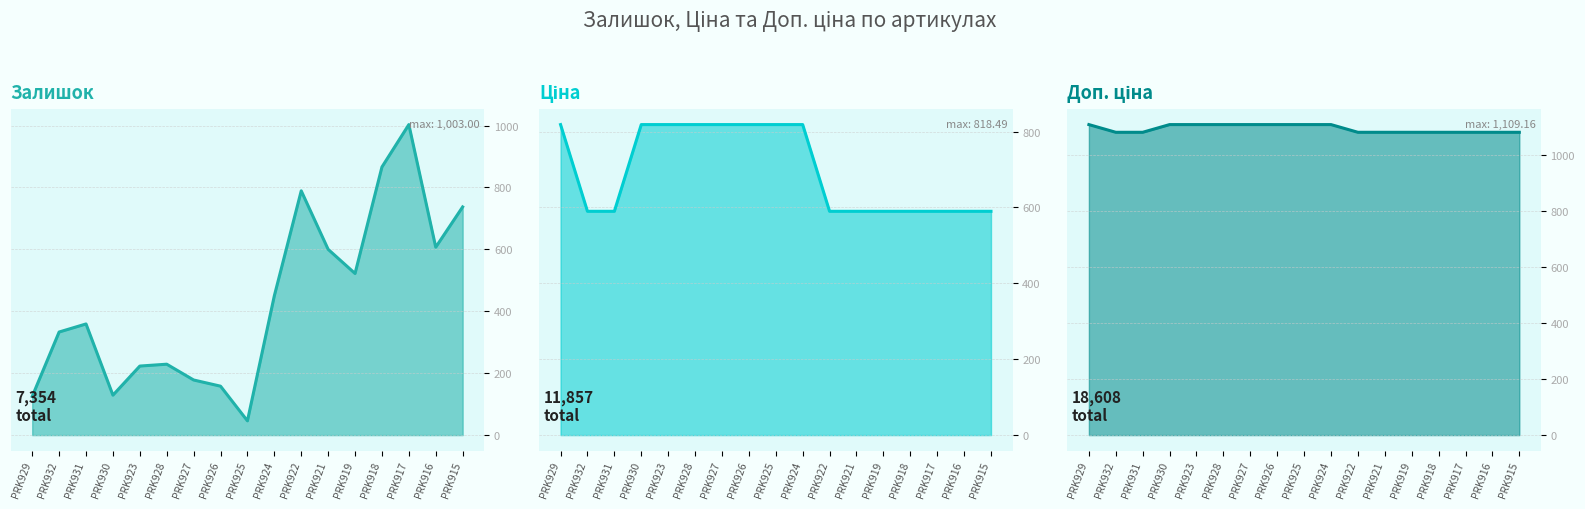

What is the spread (max minus min) of values at PRK932?

748.7